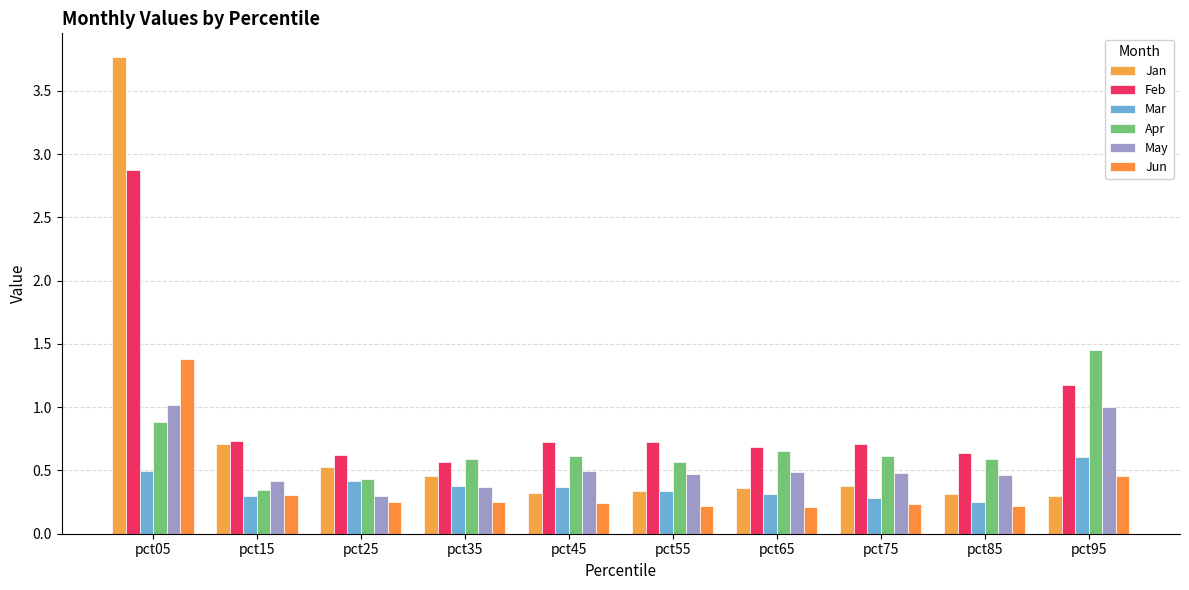

The value of Mar at pct75 is 0.1. True or false?

False